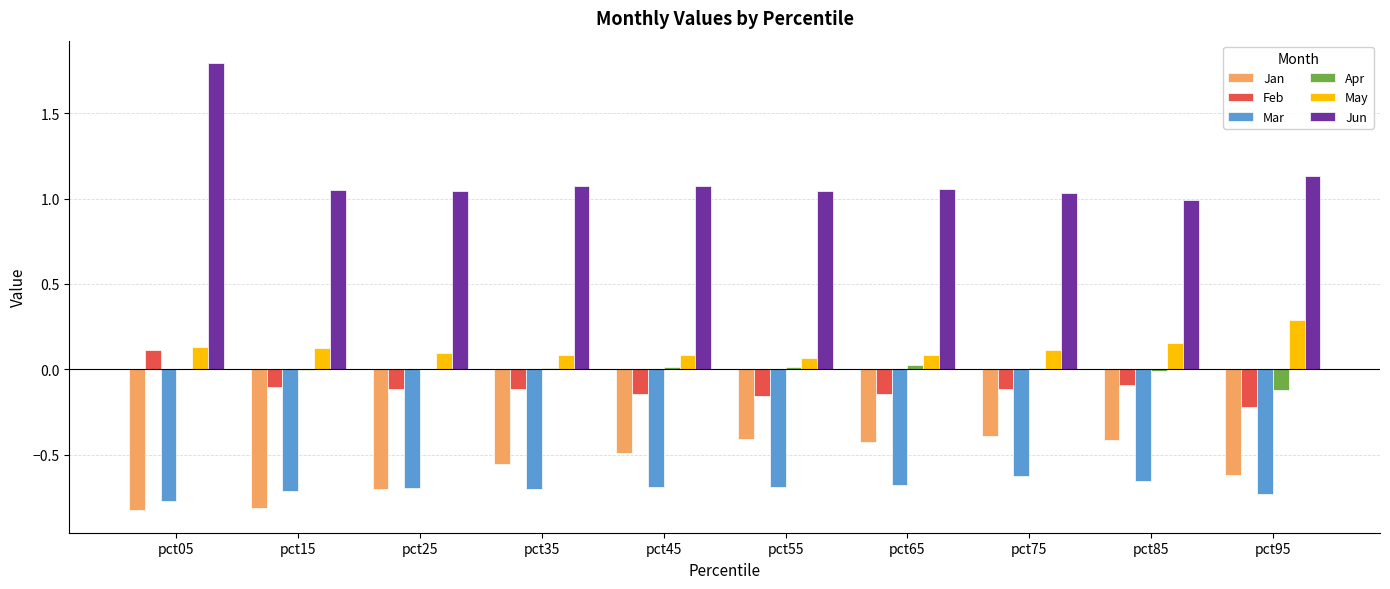

What is the highest value of the Jun series?

1.8